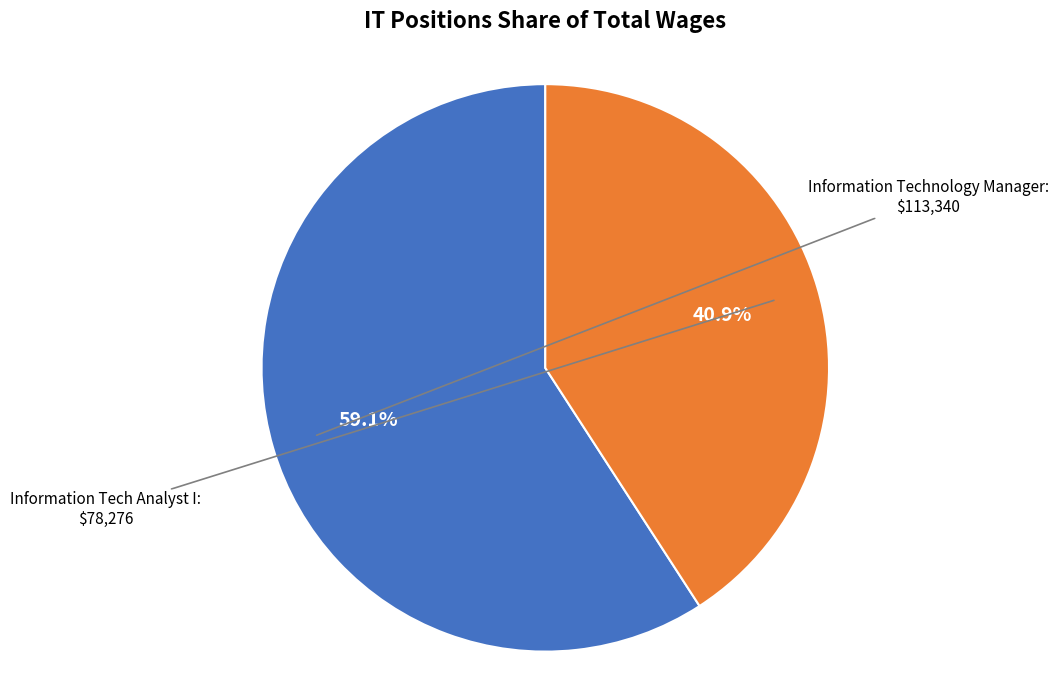

Is there a majority slice in this chart?

Yes